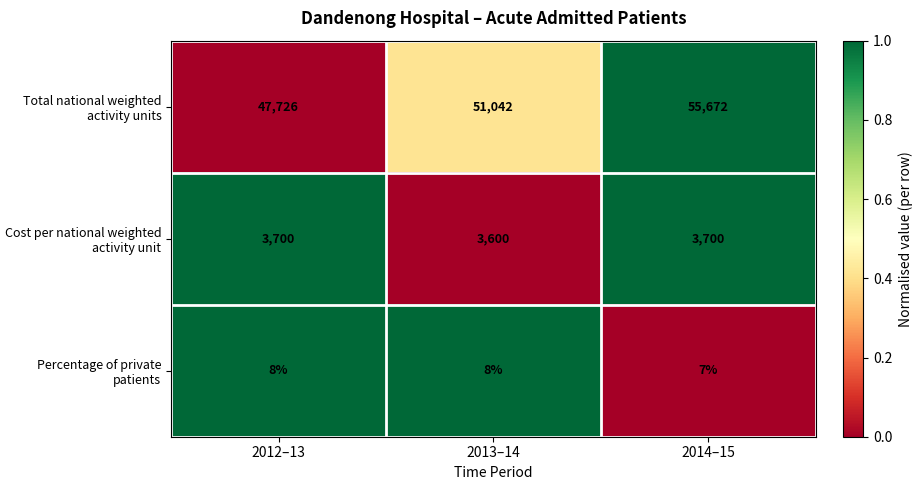

Which series has the largest total across all categories?

Total national weighted activity units